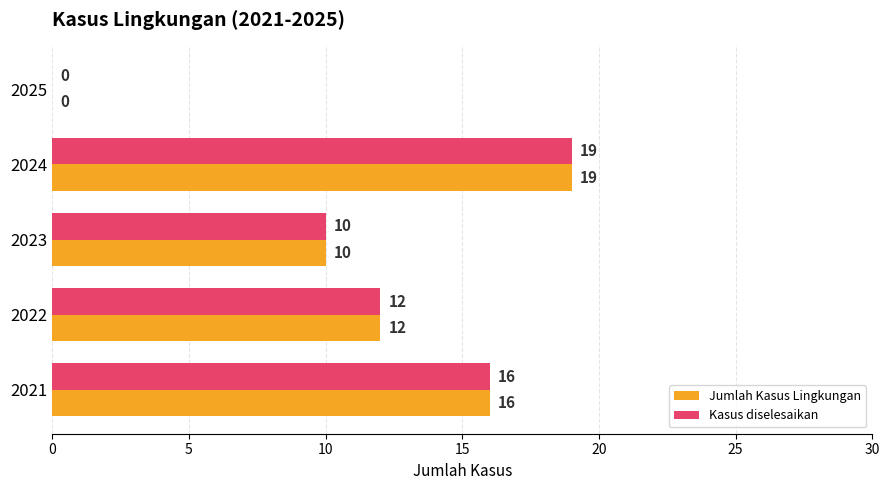

At which category is the sum across all series the highest?

2024